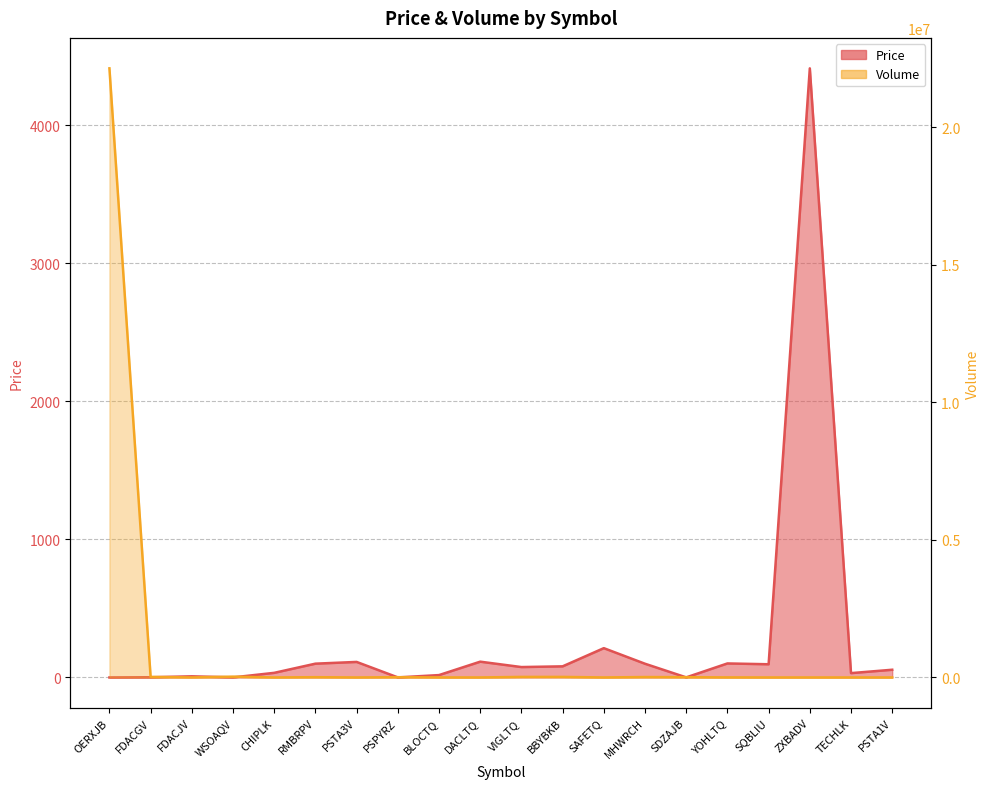

Reading left to right, extract all data points from this chart.

Price: 0.0	1.3	8.3	0.5	33.5	99.9	112.5	0.5	17.2	114.3	75.3	80.5	212.2	99.3	0.6	101.5	95.5	4410.5	31.4	55.9
Volume: 22150000.0	20000.0	1000.0	30000.0	60.0	10000.0	1.0	10000.0	1200.0	150.0	20000.0	20000.0	150.0	15000.0	10000.0	2000.0	29.0	5.0	10.0	36.0